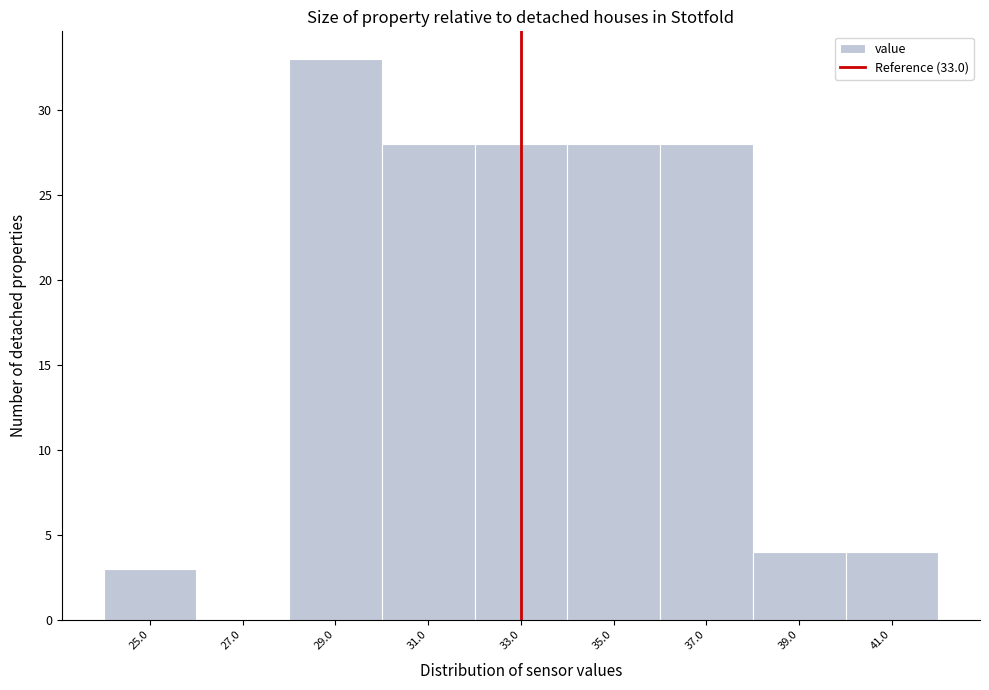

Which range on the x-axis has the tallest bar?

28 to 30